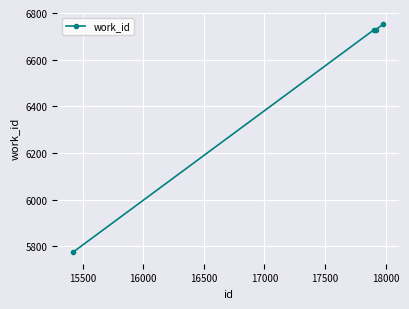

What is the minimum value shown in the chart?

5775